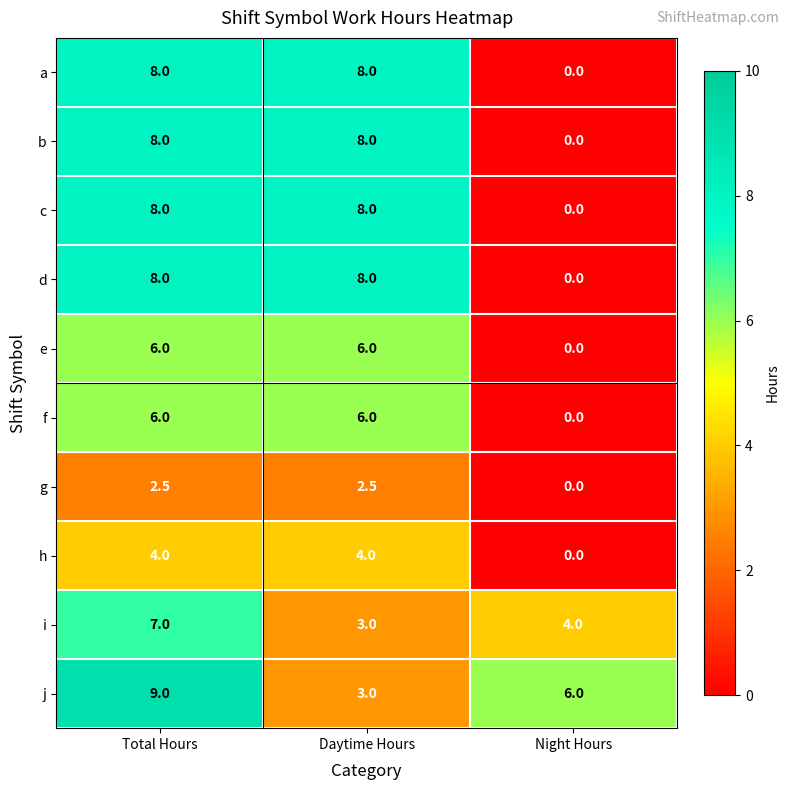

What value does the b series have at Daytime Hours?

8.0